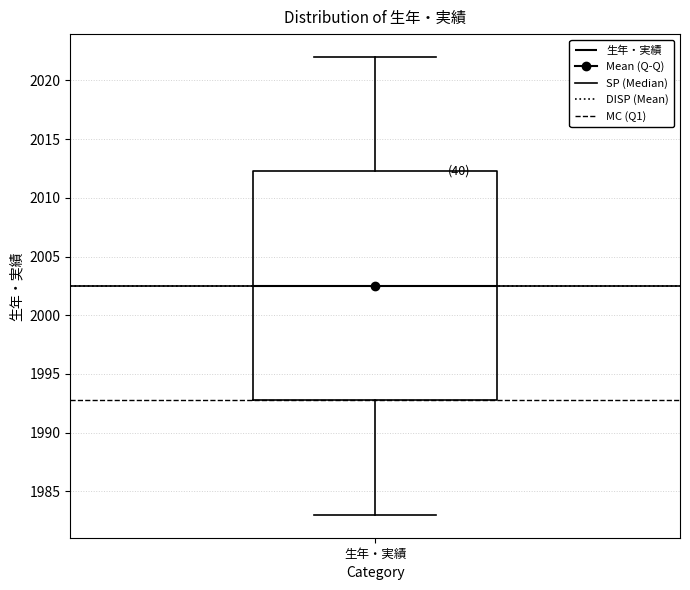

Read this box plot against the y-axis: the position of the median line, the range covered by the box, and the ends of both whiskers. The values are not printed on the chart, so give them approximately, as read against the axis.

median 2002.5, box 1993.0 to 2012.5, whiskers 1983.0 to 2022.0